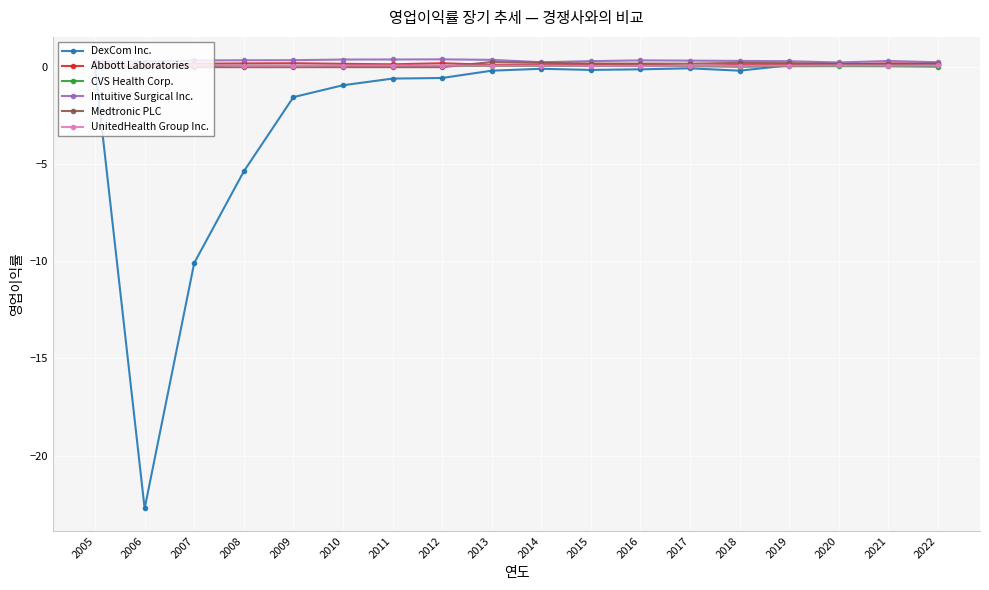

The Abbott Laboratories series shows 0.1 at 2019. True or false?

True